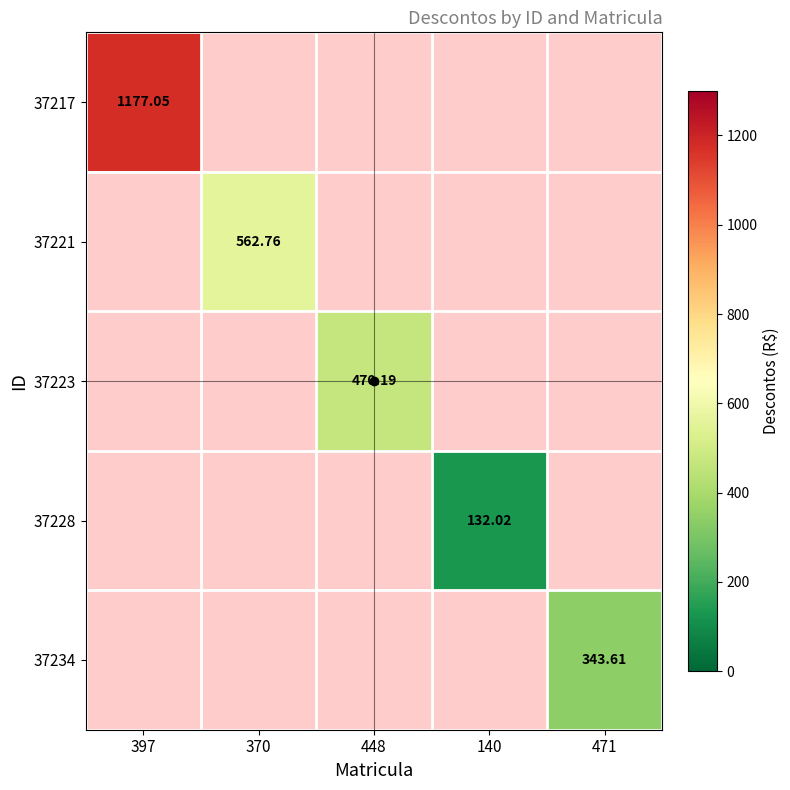

What is the difference between the highest and lowest values at 448?

470.2